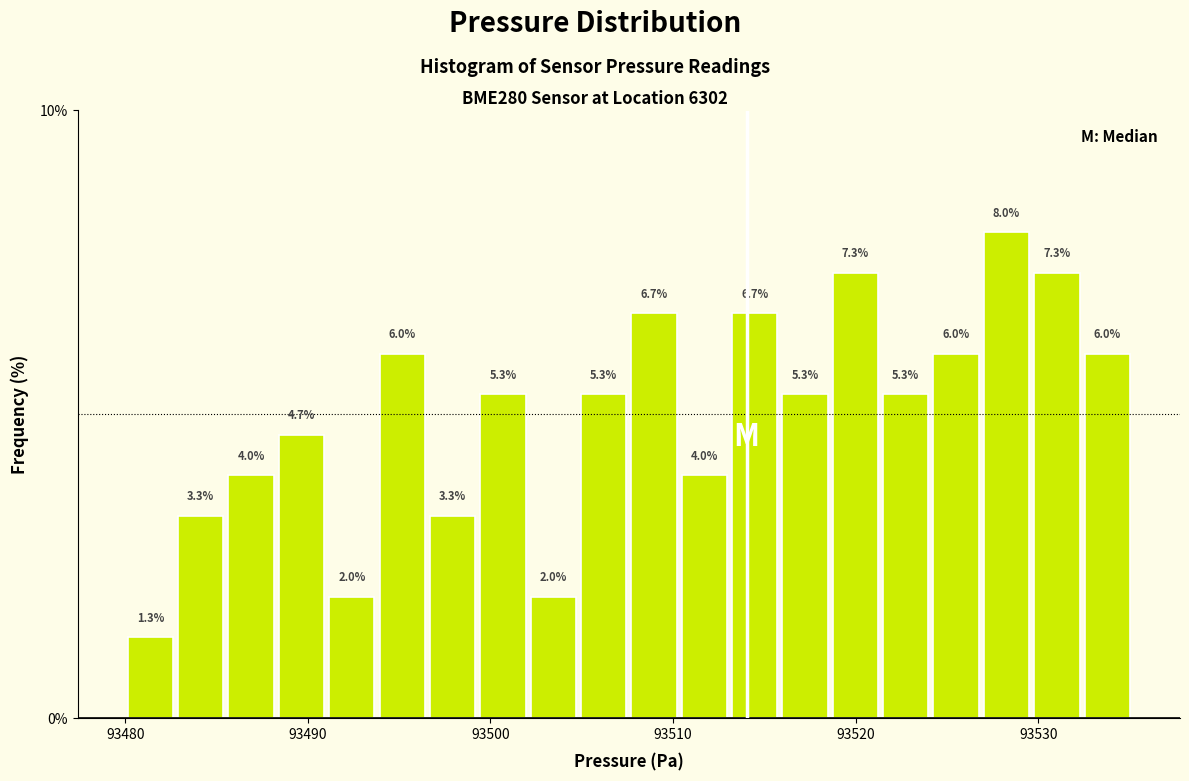

Around what value on the x-axis is the tallest bar? Give the approximate position of its centre, as read against the axis.

93528